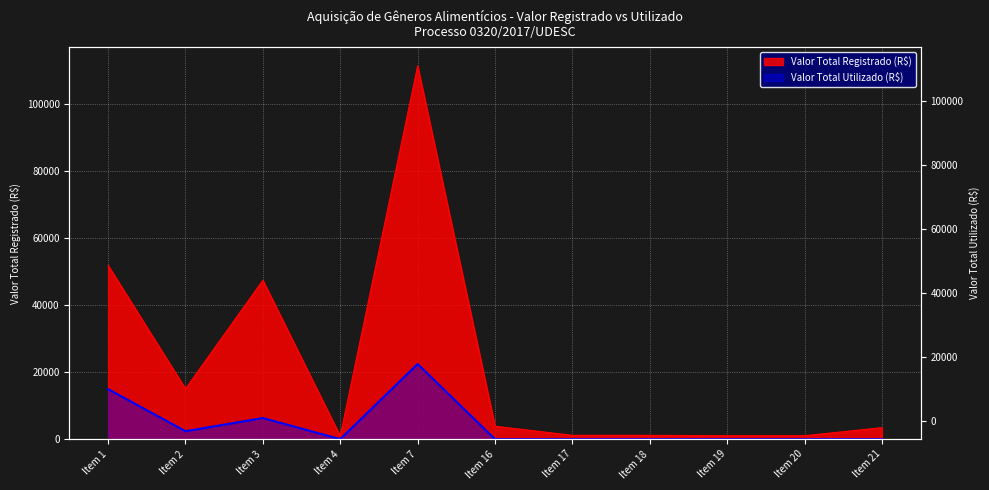

List the series in order of their peak value, highest first.

Valor Total Registrado, Valor Total Utilizado